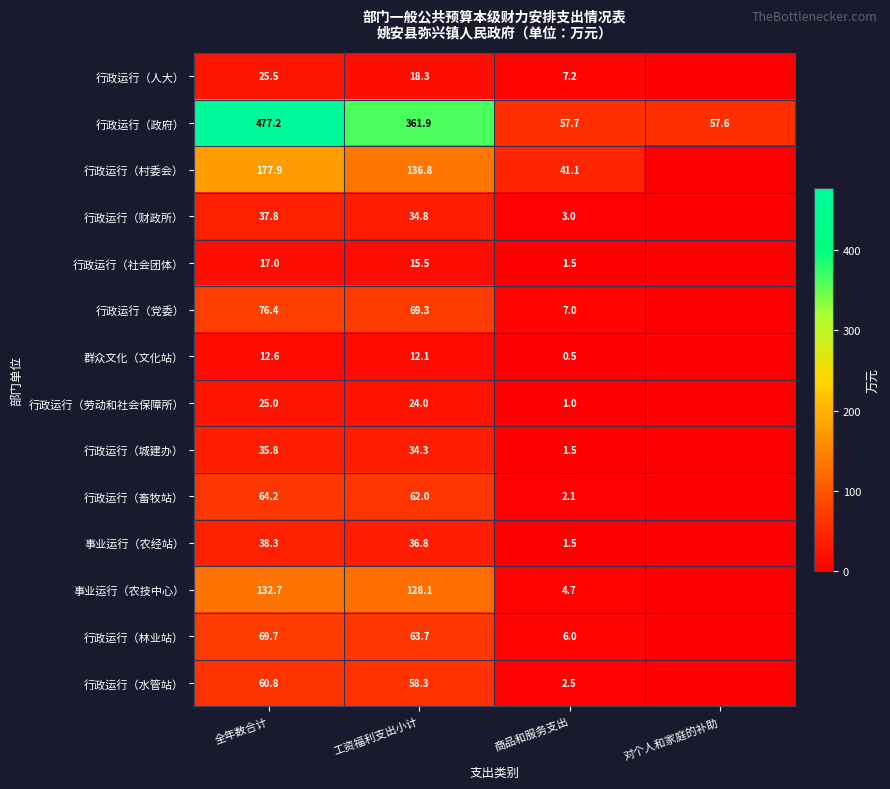

What is the spread (max minus min) of values at 全年数合计?

464.6